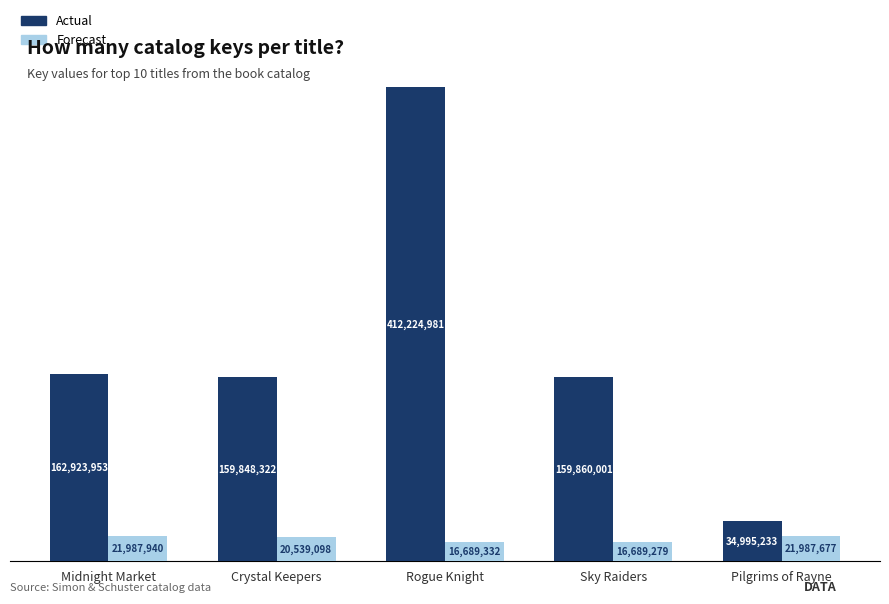

Does the chart contain stacked bars?

No